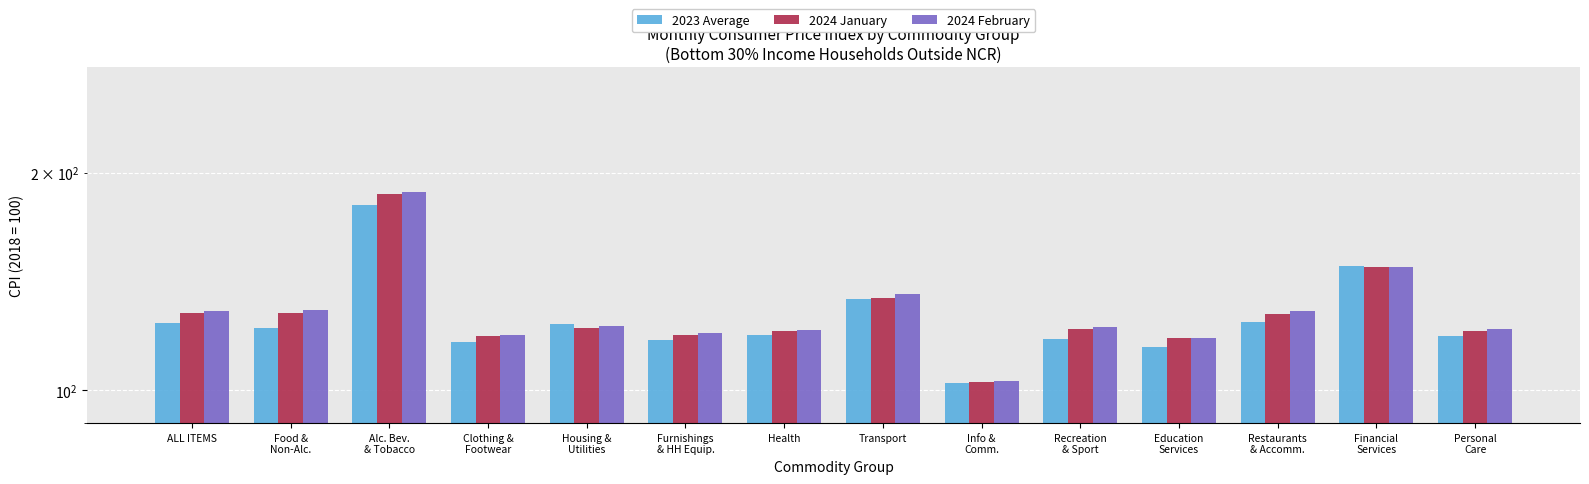

Where is 2024 January nearest to the value 144?

Financial
Services